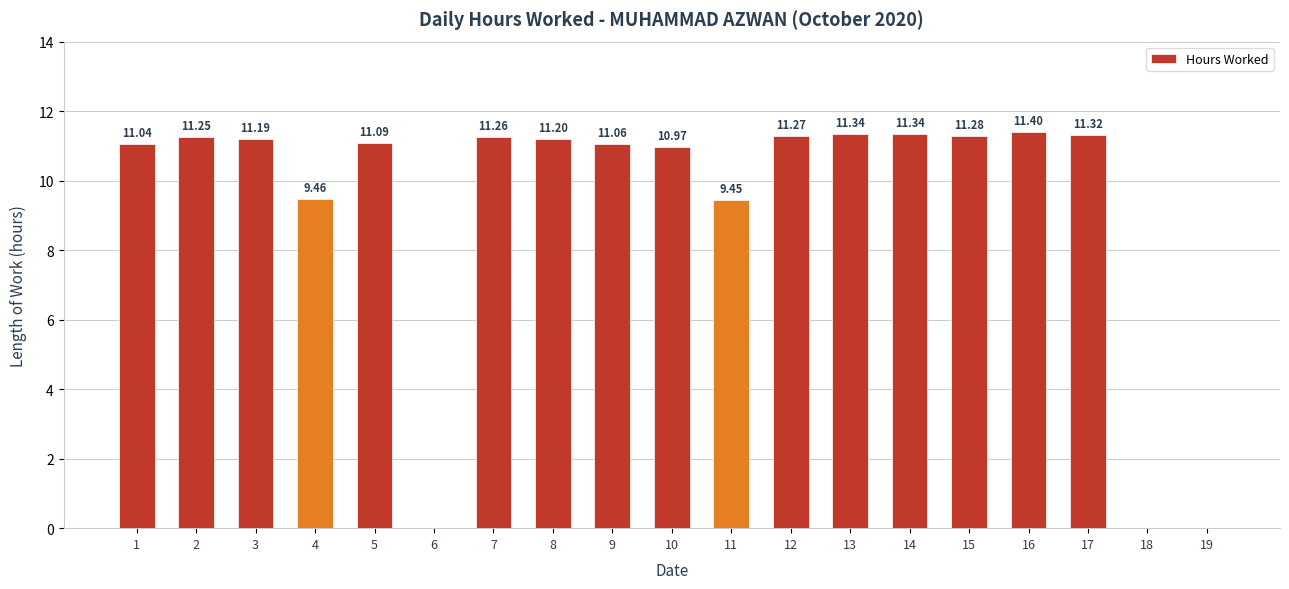

What is the change in value from 1 to 11?

-1.6